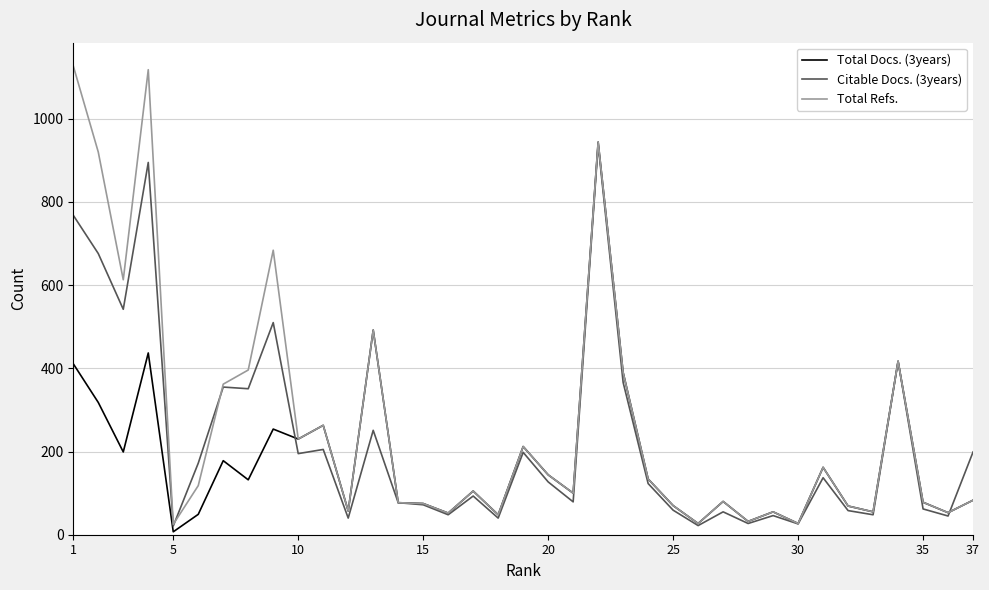

What is the difference between the second highest and second lowest values in the Total Docs. (3years) series?

465